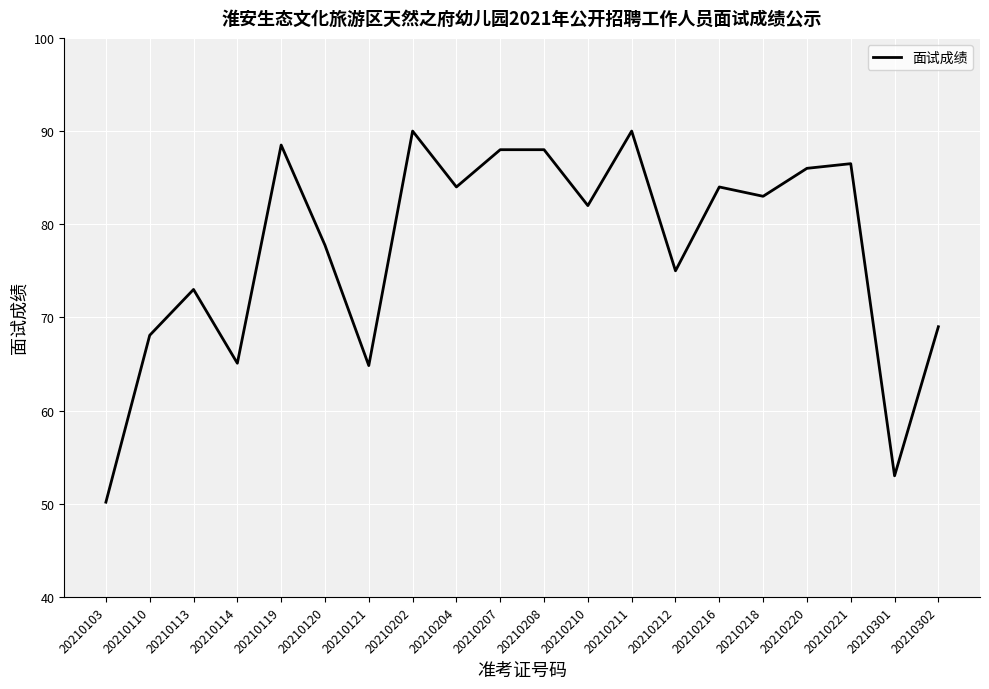

What is the sum of the values at 20210218 and 20210208?

171.0